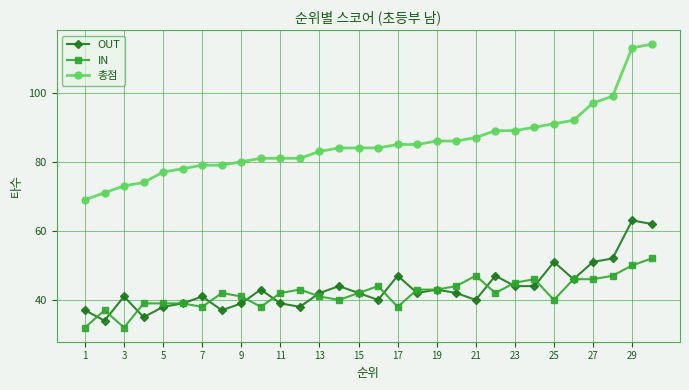

Which series has the largest total across all categories?

총점